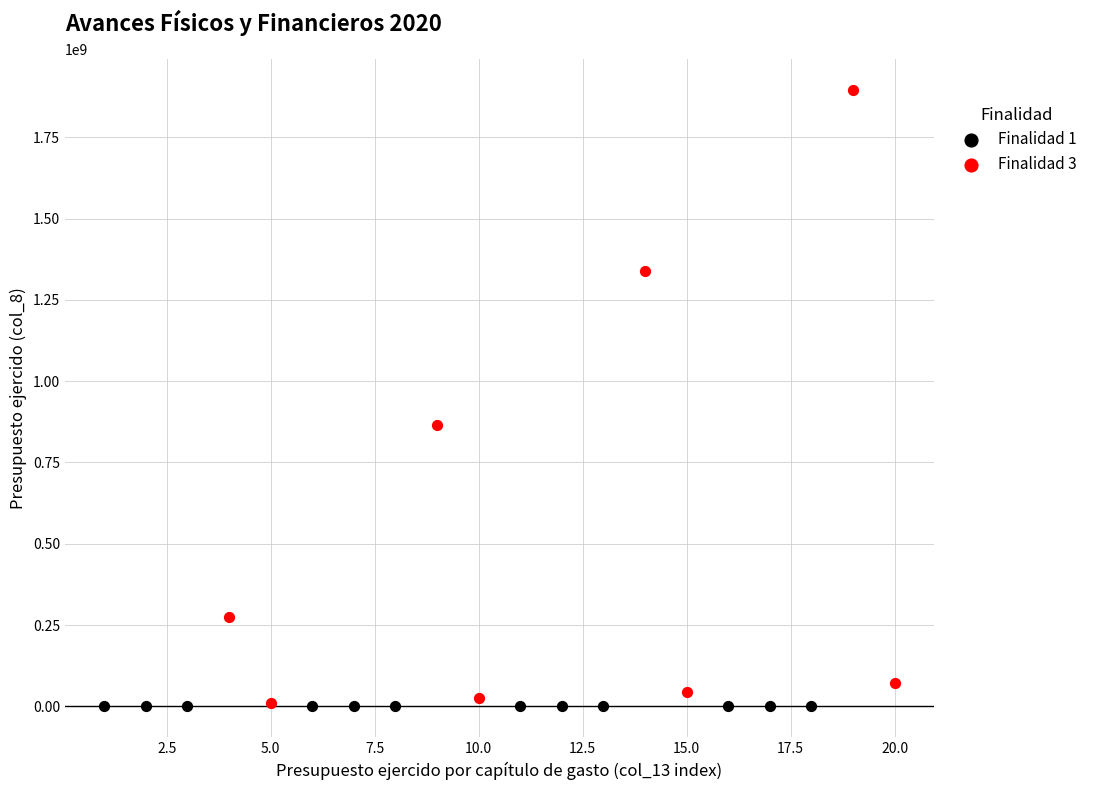

Which series has the largest Y range (max minus min)?

Finalidad 3